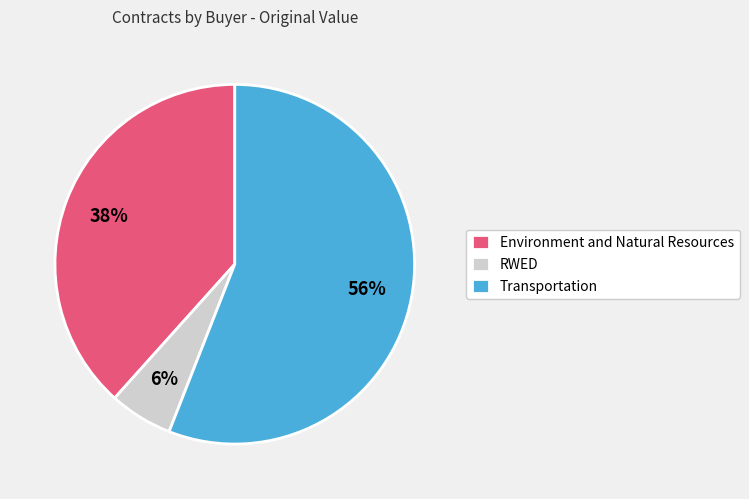

To the nearest percent, what portion does Environment and Natural Resources represent?

38%